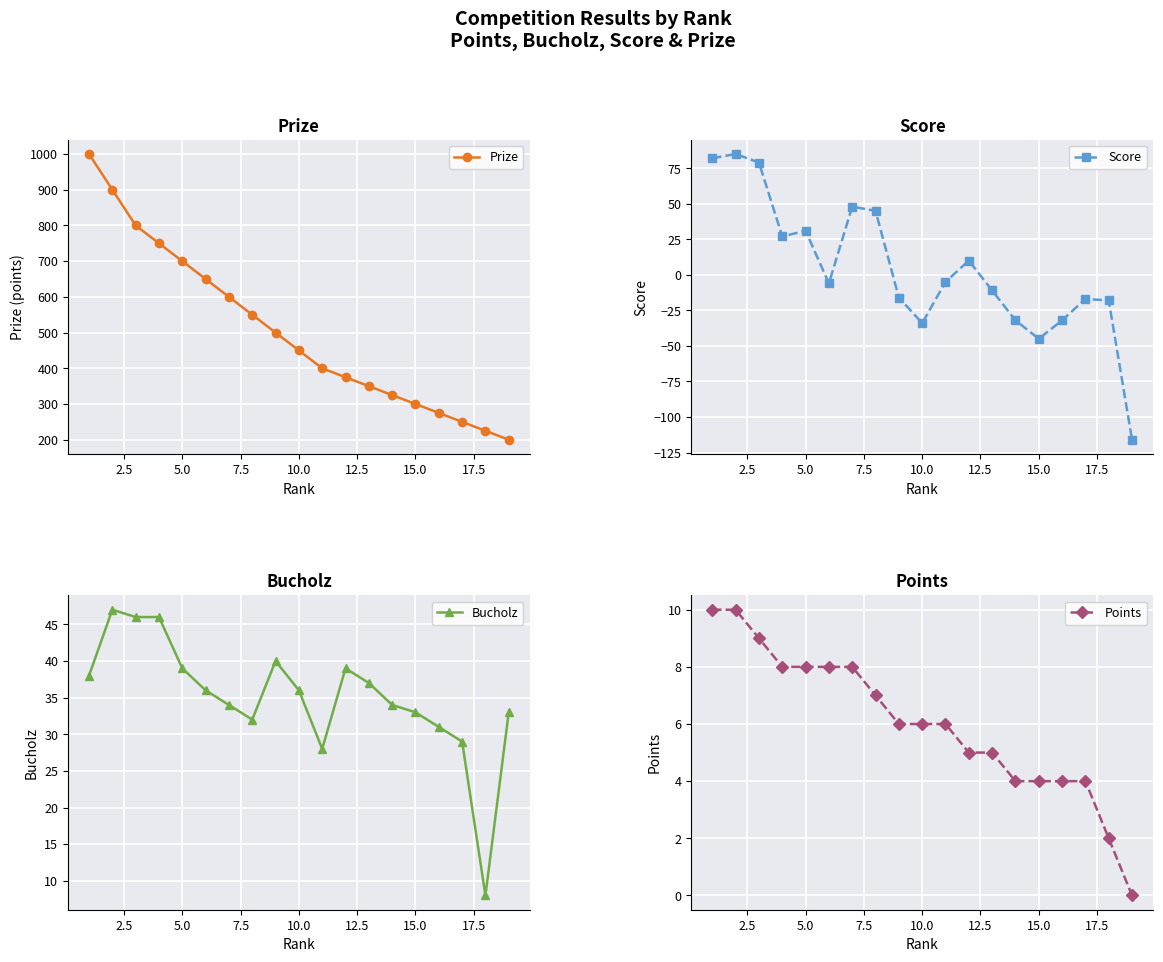

At how many categories does at least one series exceed 787?

3